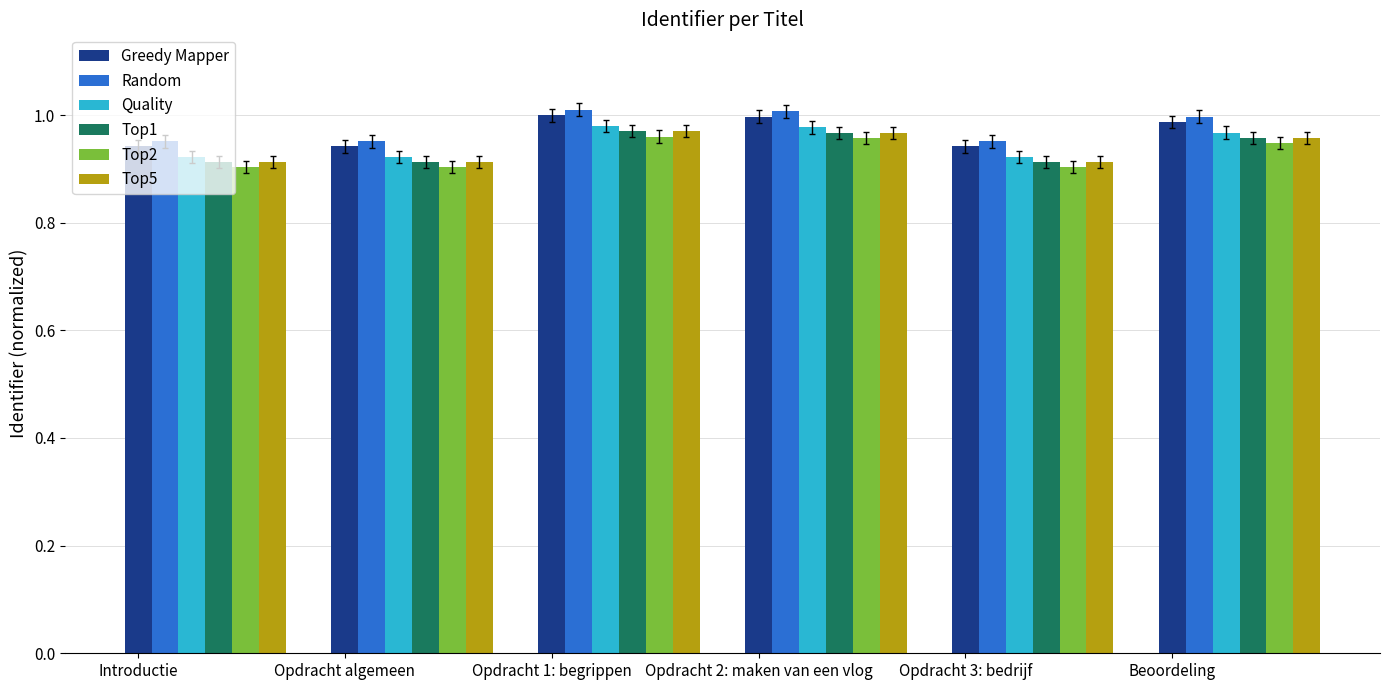

Which series has the largest range (max minus min)?

Random